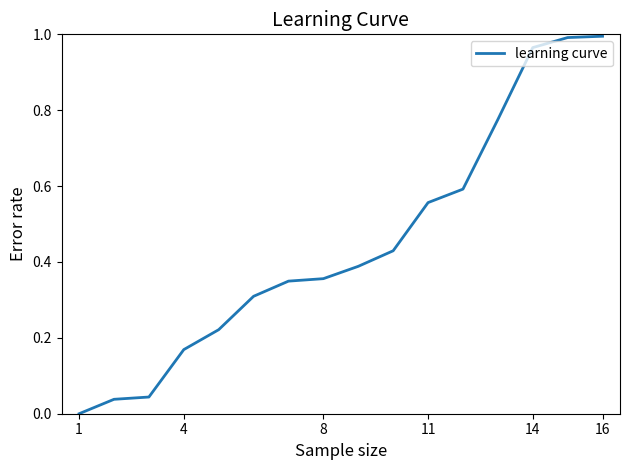

Does the chart display data point markers on the line(s)?

No